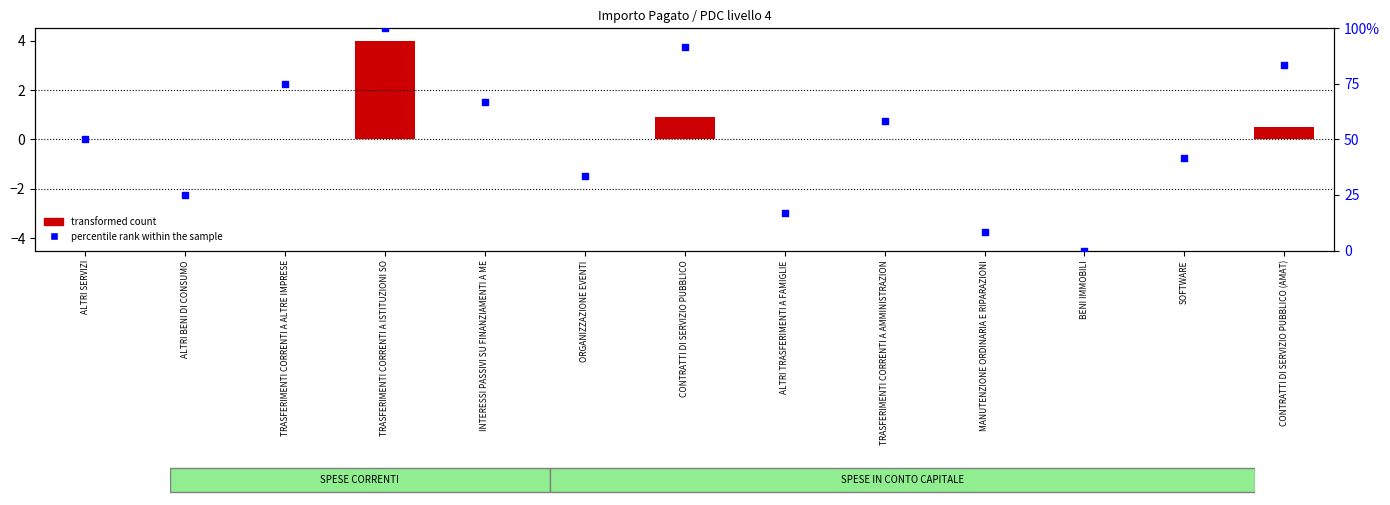

What is the total value across all series at ALTRI BENI DI CONSUMO?

25.0